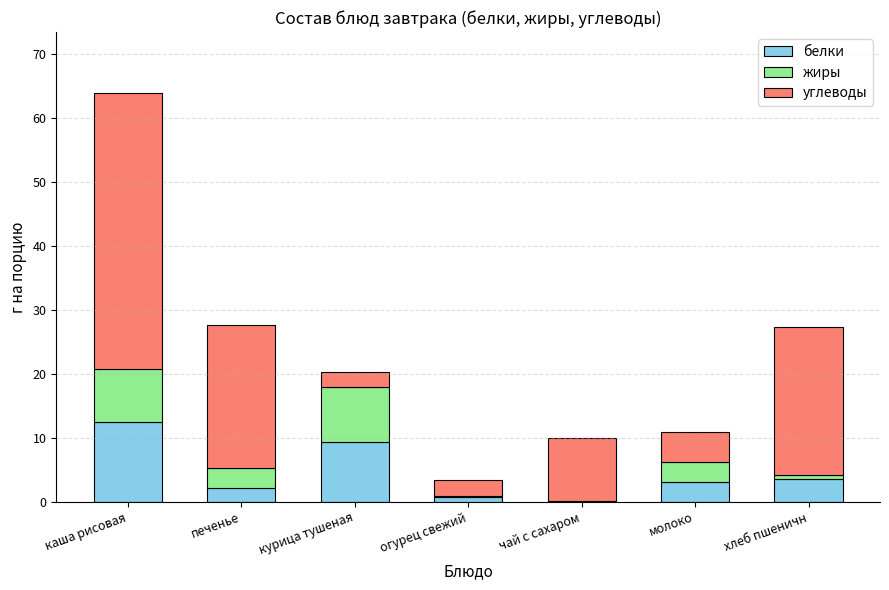

What is the total value across all series at печенье?

27.6